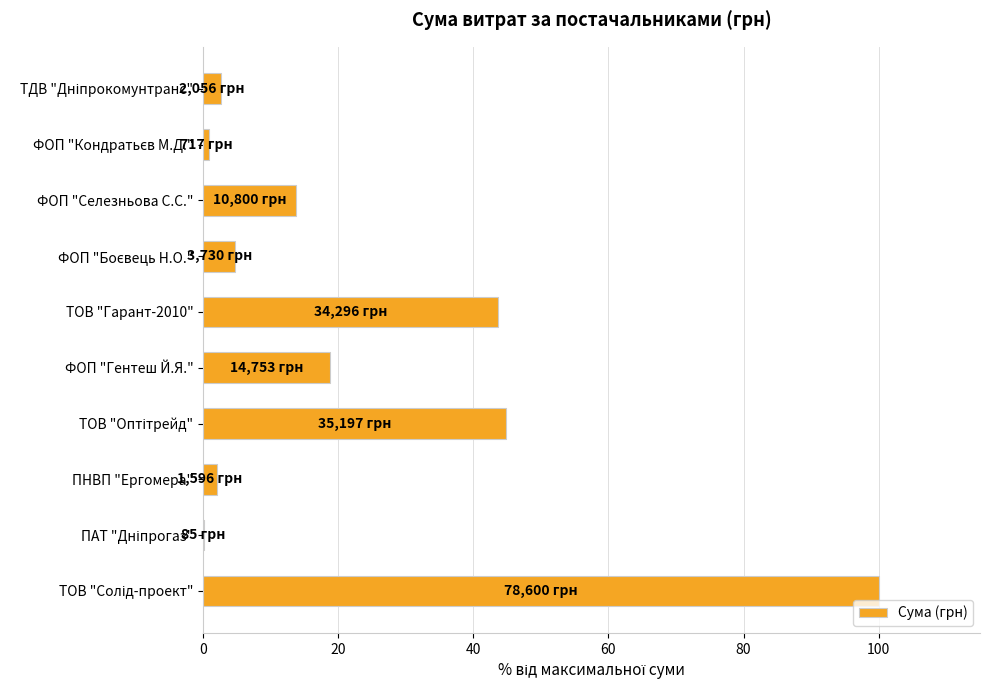

How many values exceed 13?

5